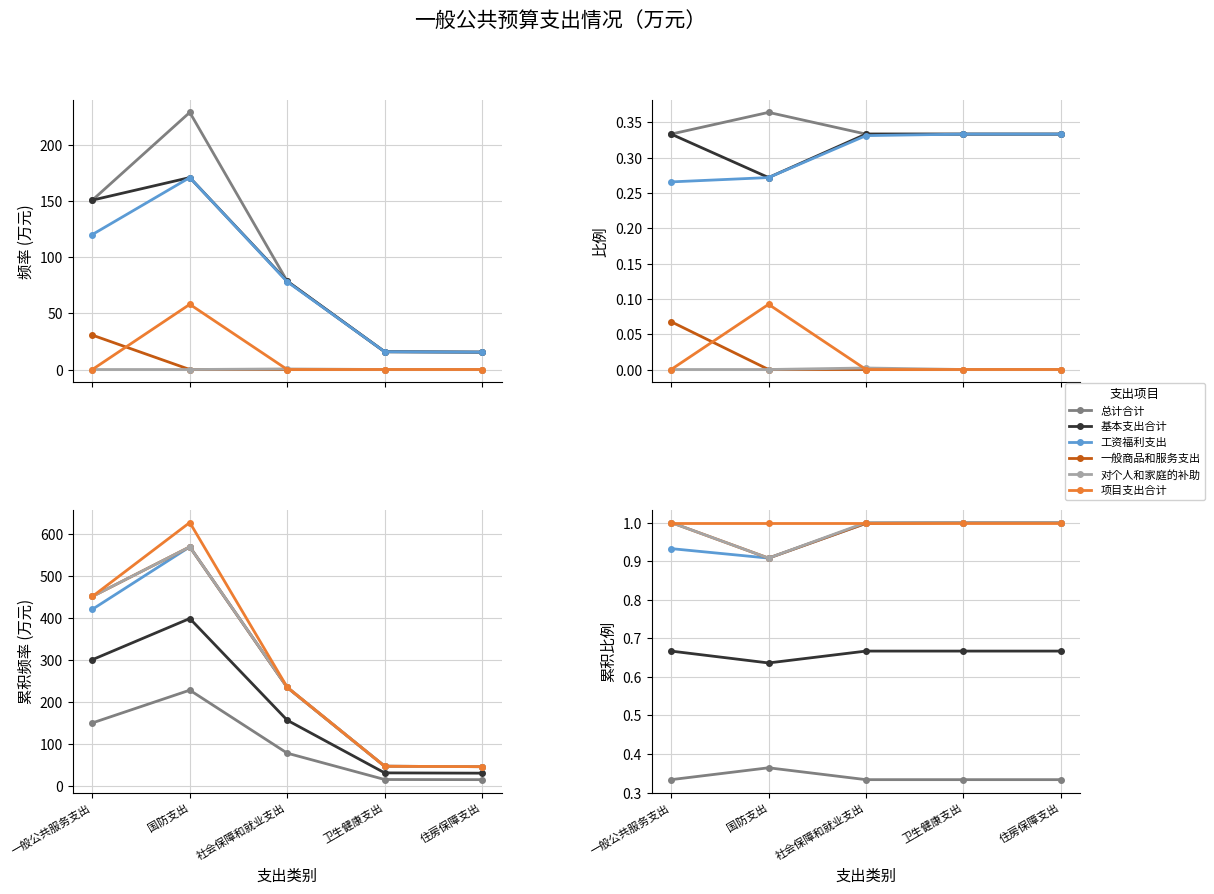

Count the 项目支出合计 values in the range 1 to 2.

4